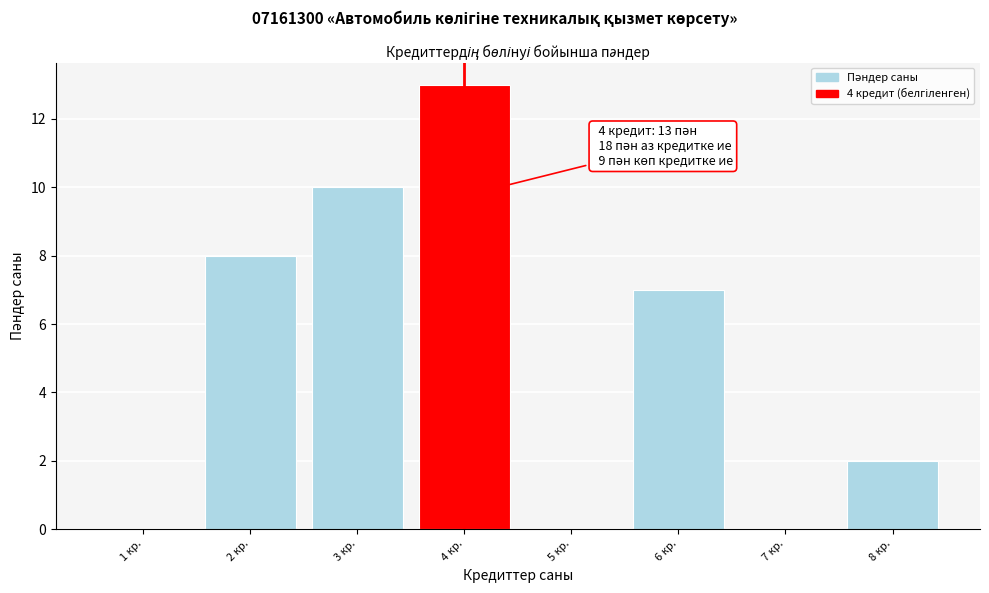

Which range on the x-axis has the tallest bar?

3.5 to 4.5